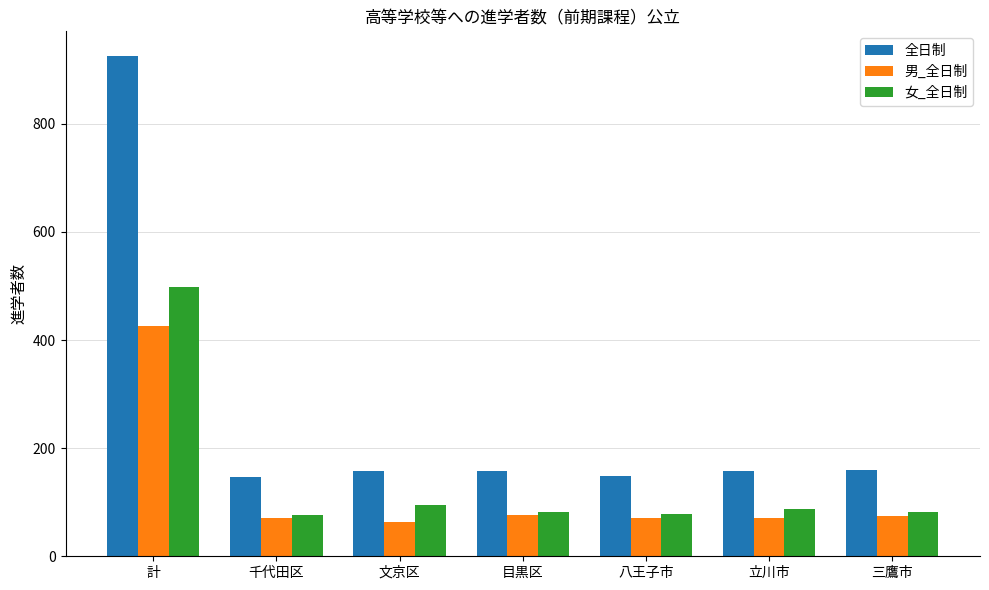

What is the approximate value of 全日制 at 千代田区?

147